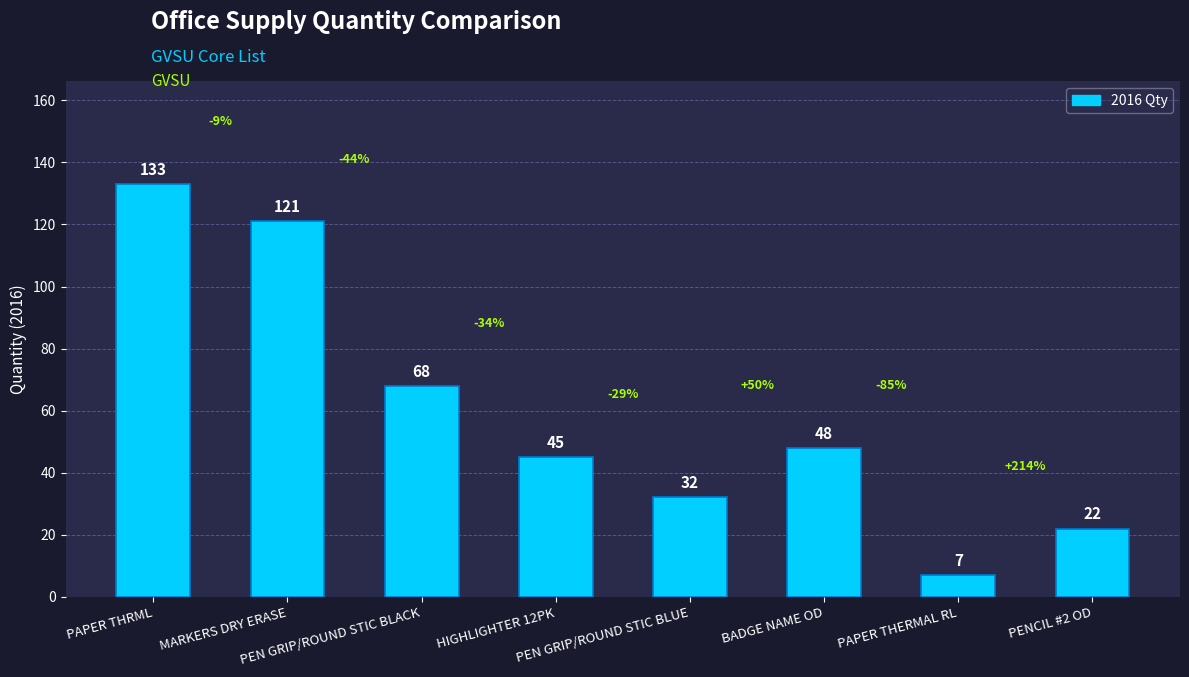

What is the smallest value displayed?

7